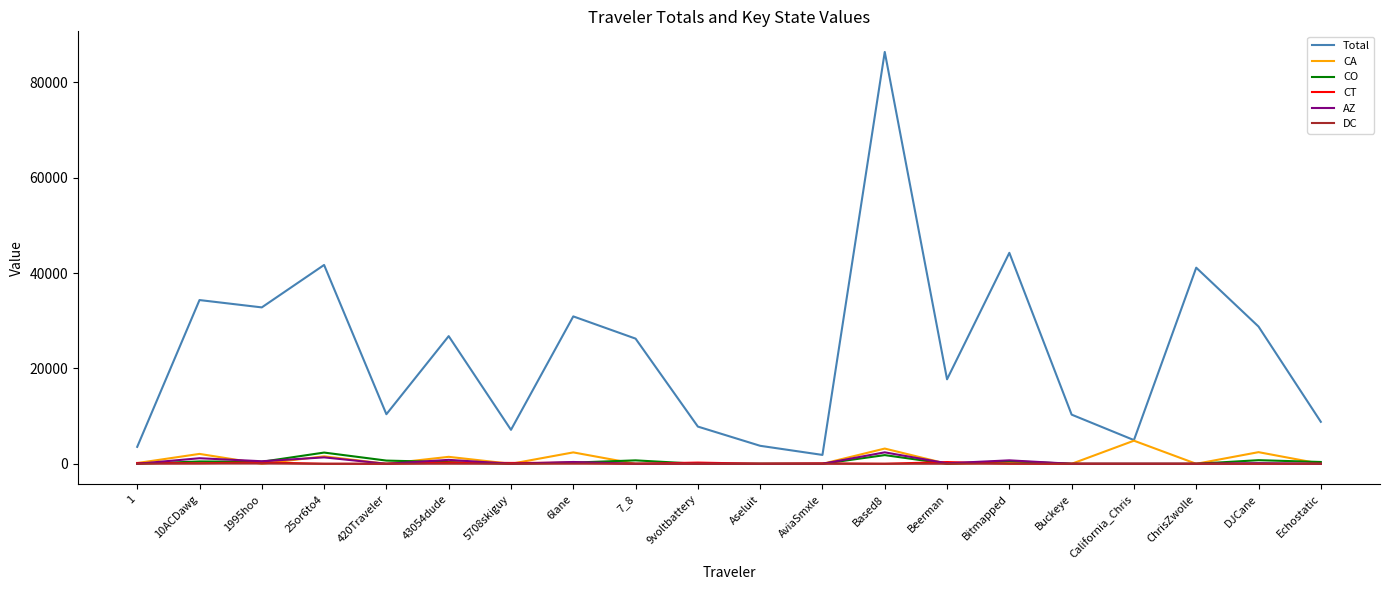

True or false: Total and DC intersect in this chart.

False